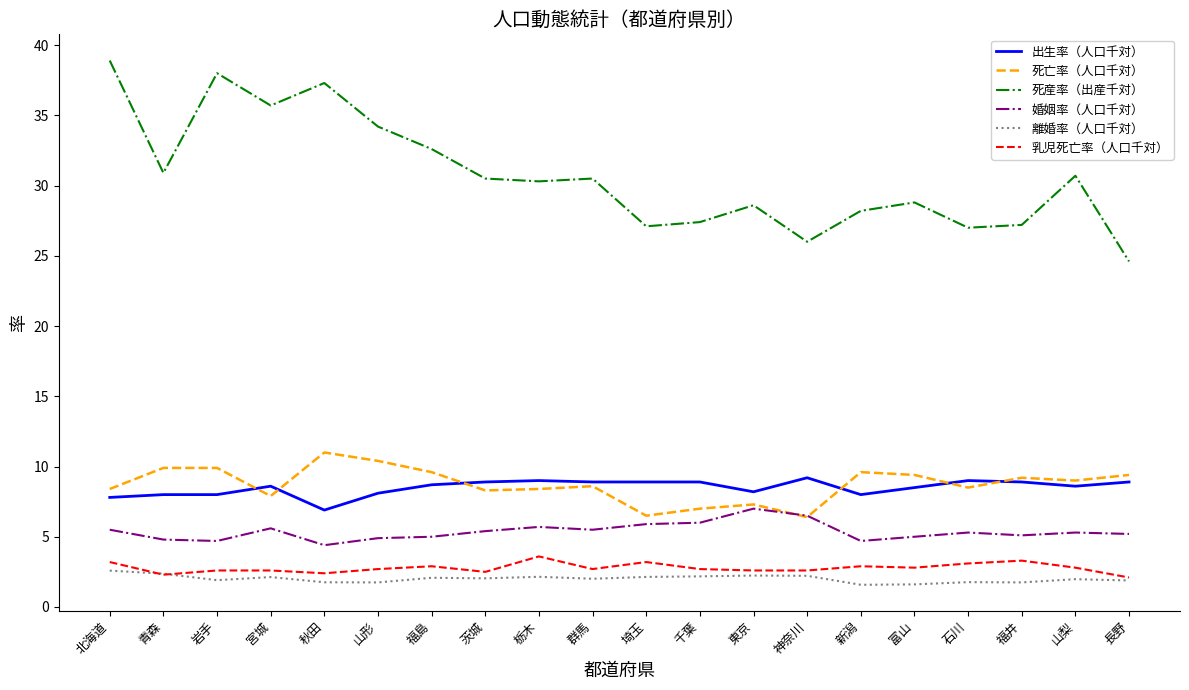

Count the number of categories in the chart.

20